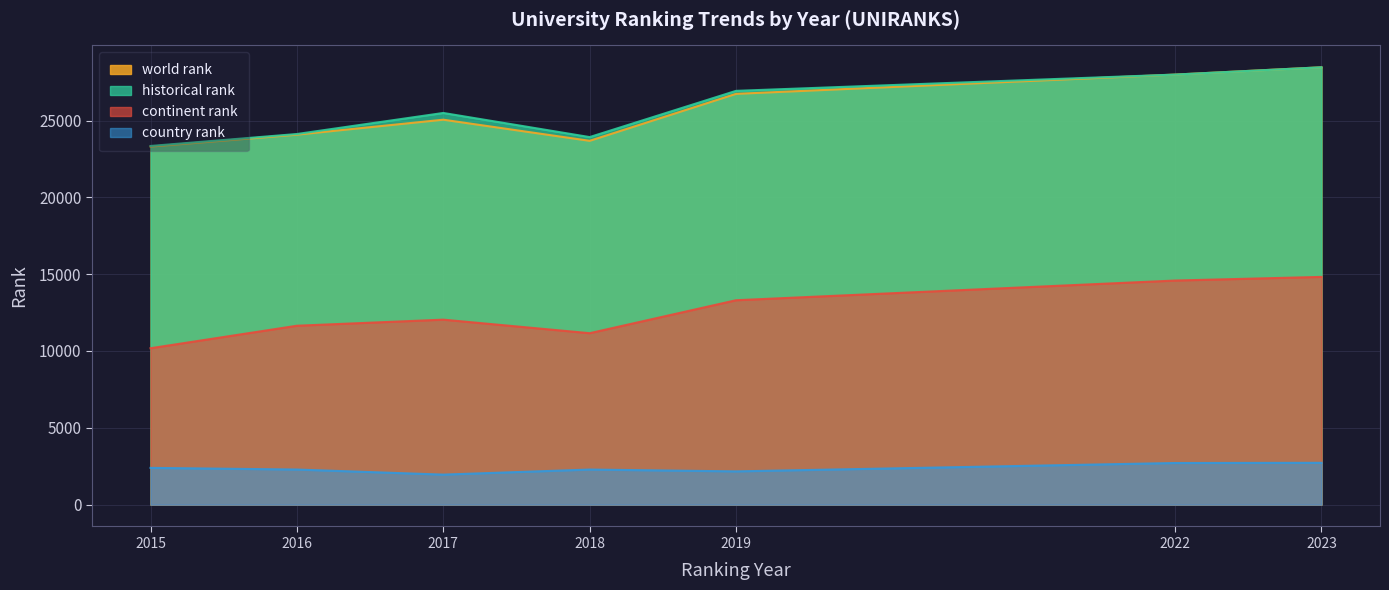

How many lines are shown in the chart?

4